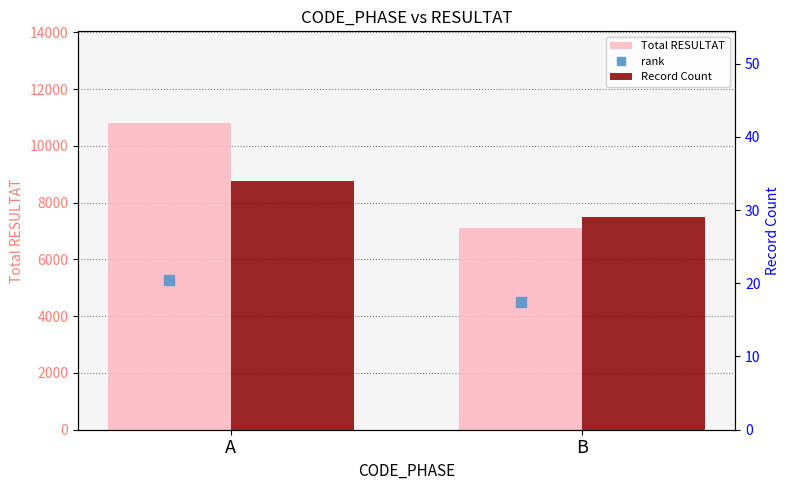

Where is Total RESULTAT nearest to the value 8949?

A